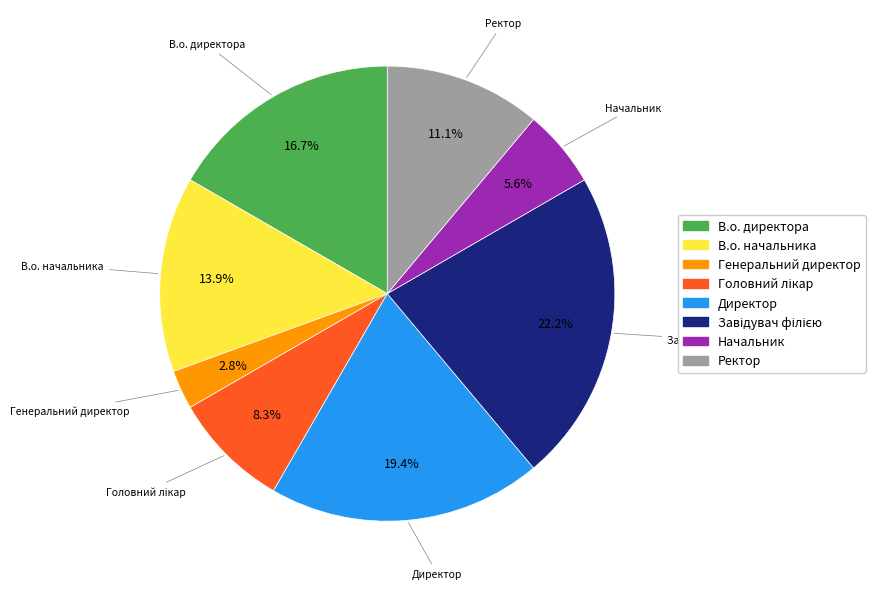

To the nearest percent, what percentage of the pie is Начальник?

6%